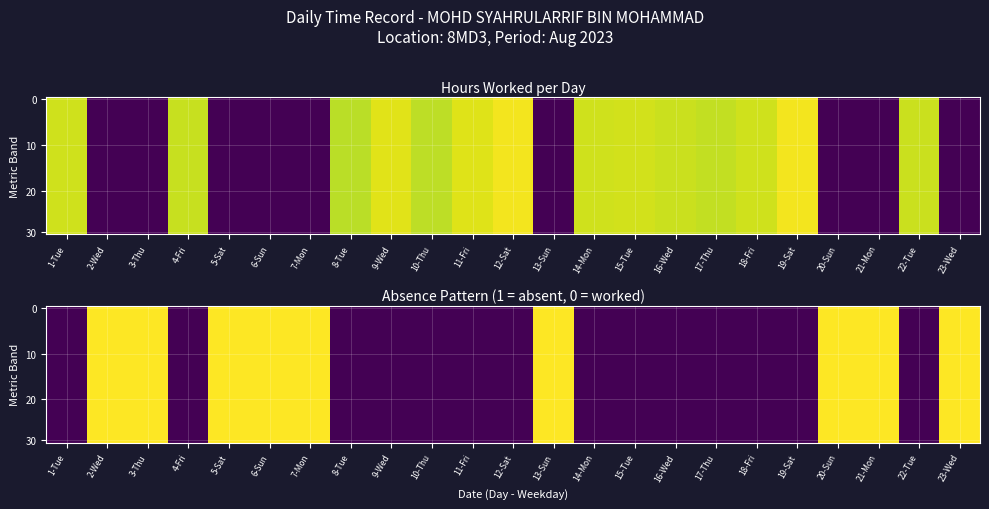

Which category has the highest value across all series?

2-Wed